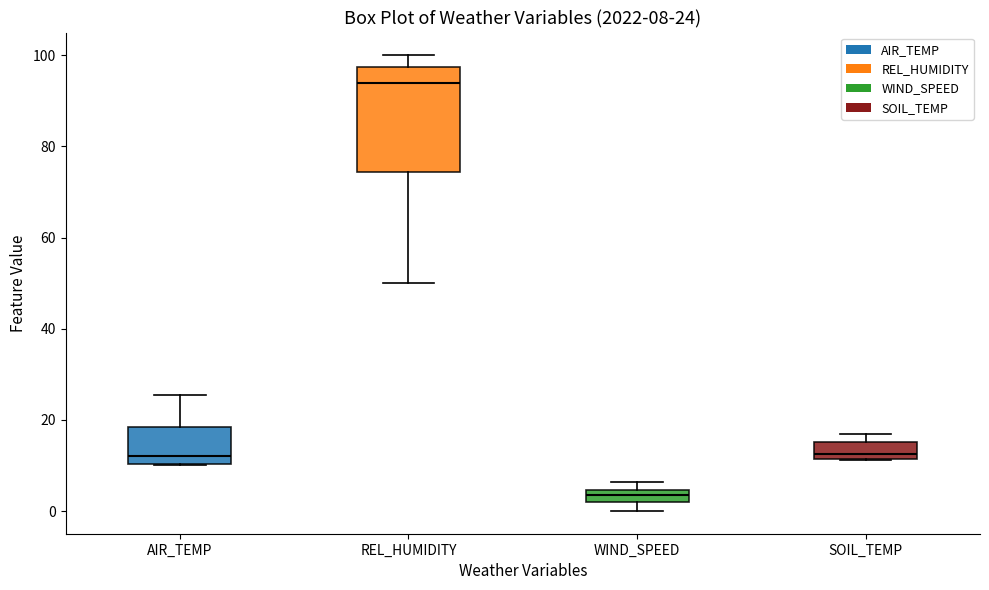

Comparing the boxes themselves (not the whiskers), which one is the tallest?

REL_HUMIDITY